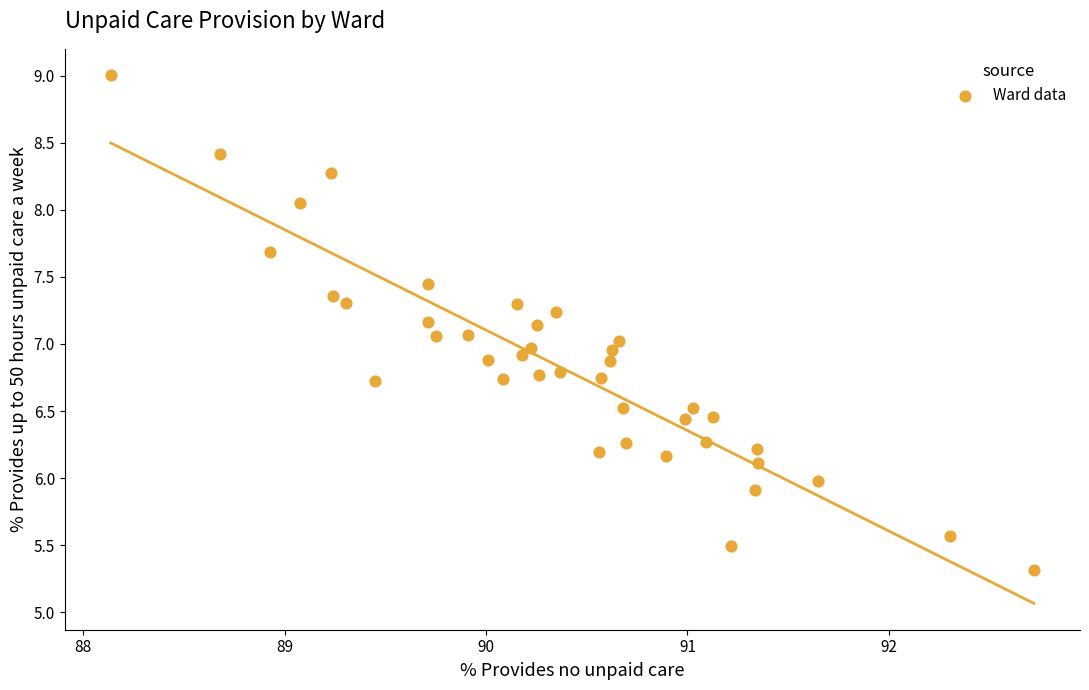

What is the range of Y values (max minus min)?

3.7